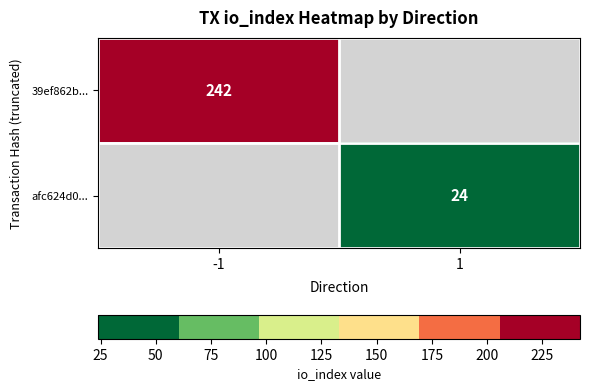

At how many categories does at least one series exceed 216?

1